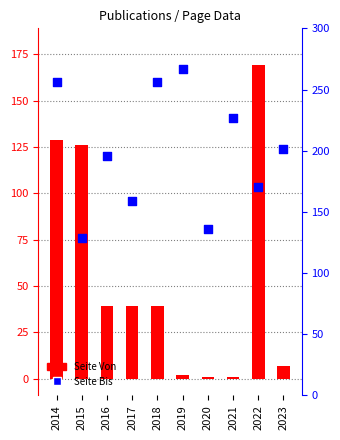

What is the total value across all series at 2017?

198